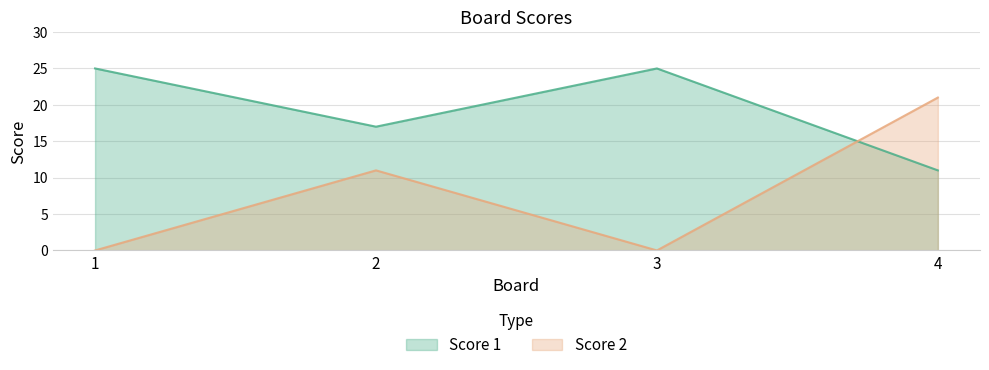

Reading left to right, what are all the values shown in this chart?

Score 1: 1=25	2=17	3=25	4=11
Score 2: 1=0	2=11	3=0	4=21